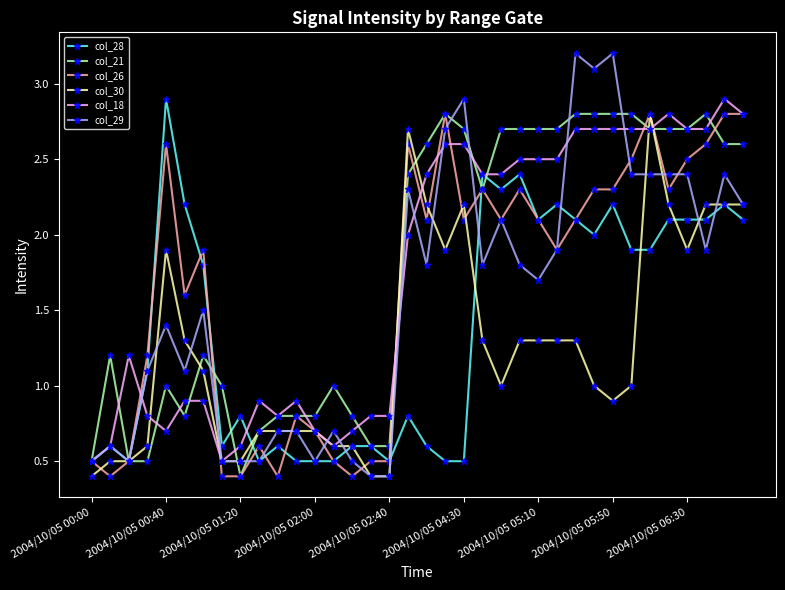

What is the maximum value shown in the chart?

3.2